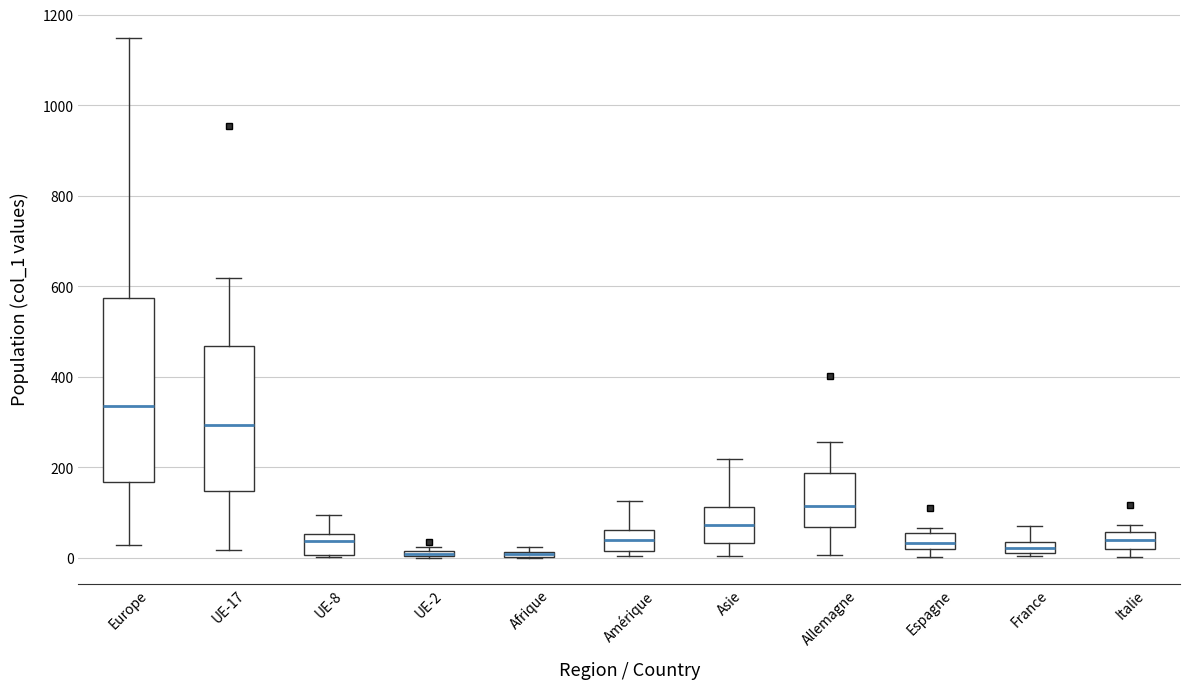

Which box is the tallest, from its lower edge to its upper edge?

Europe